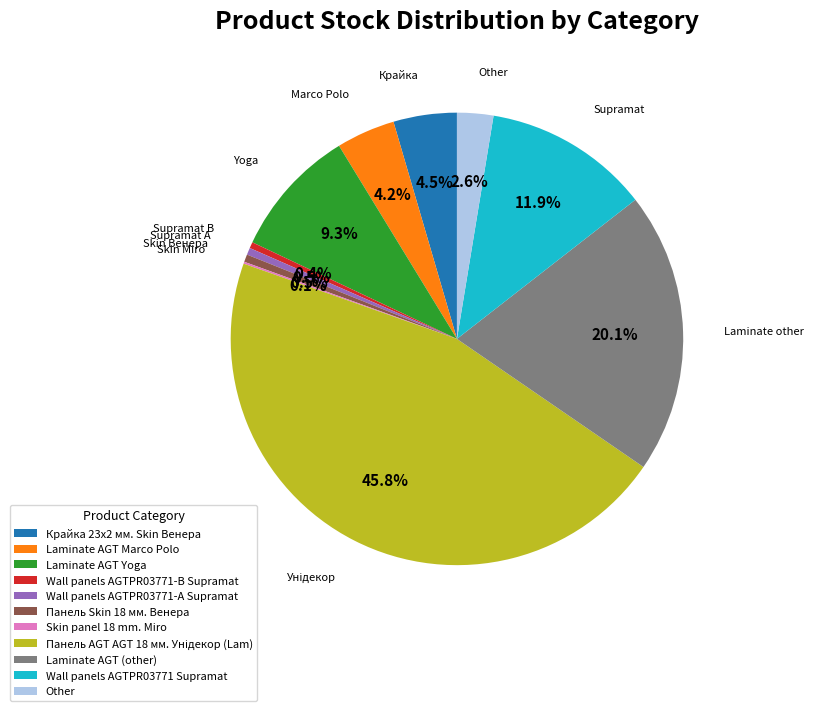

Does any single category account for the majority?

No